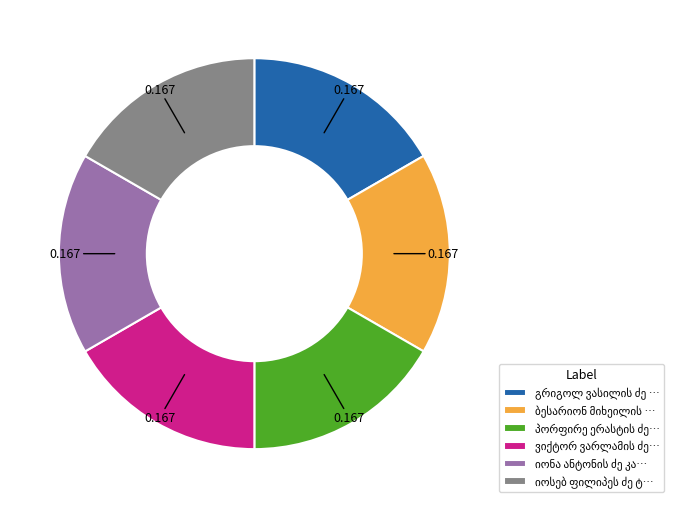

Is there a majority slice in this chart?

No